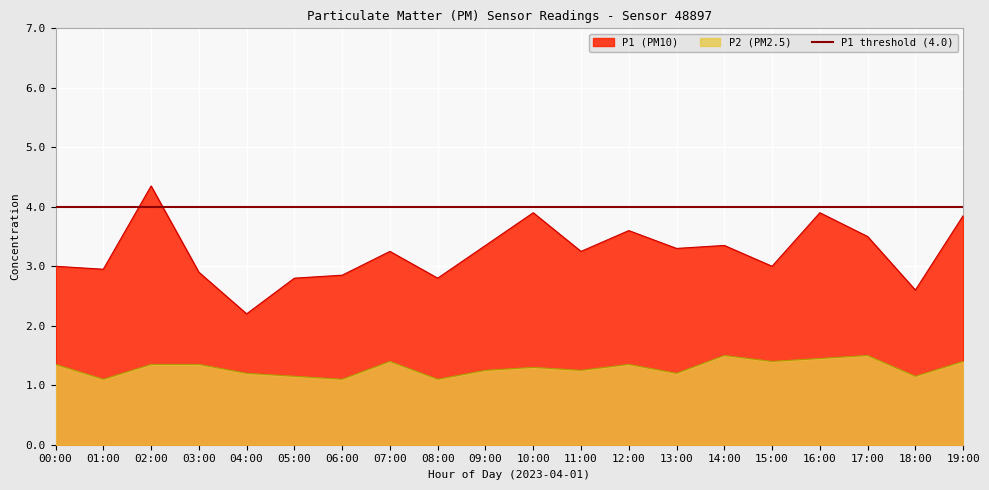

How many lines are shown in the chart?

2